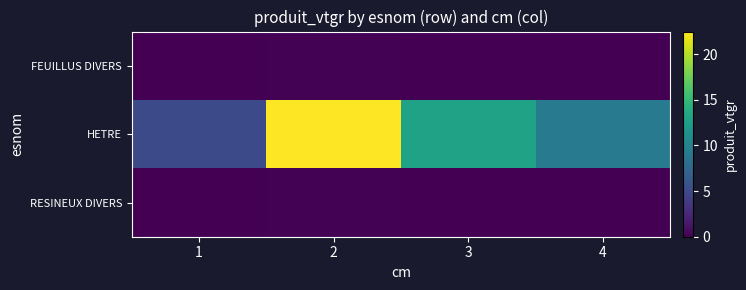

Which series changed the most between 3 and 4?

HETRE